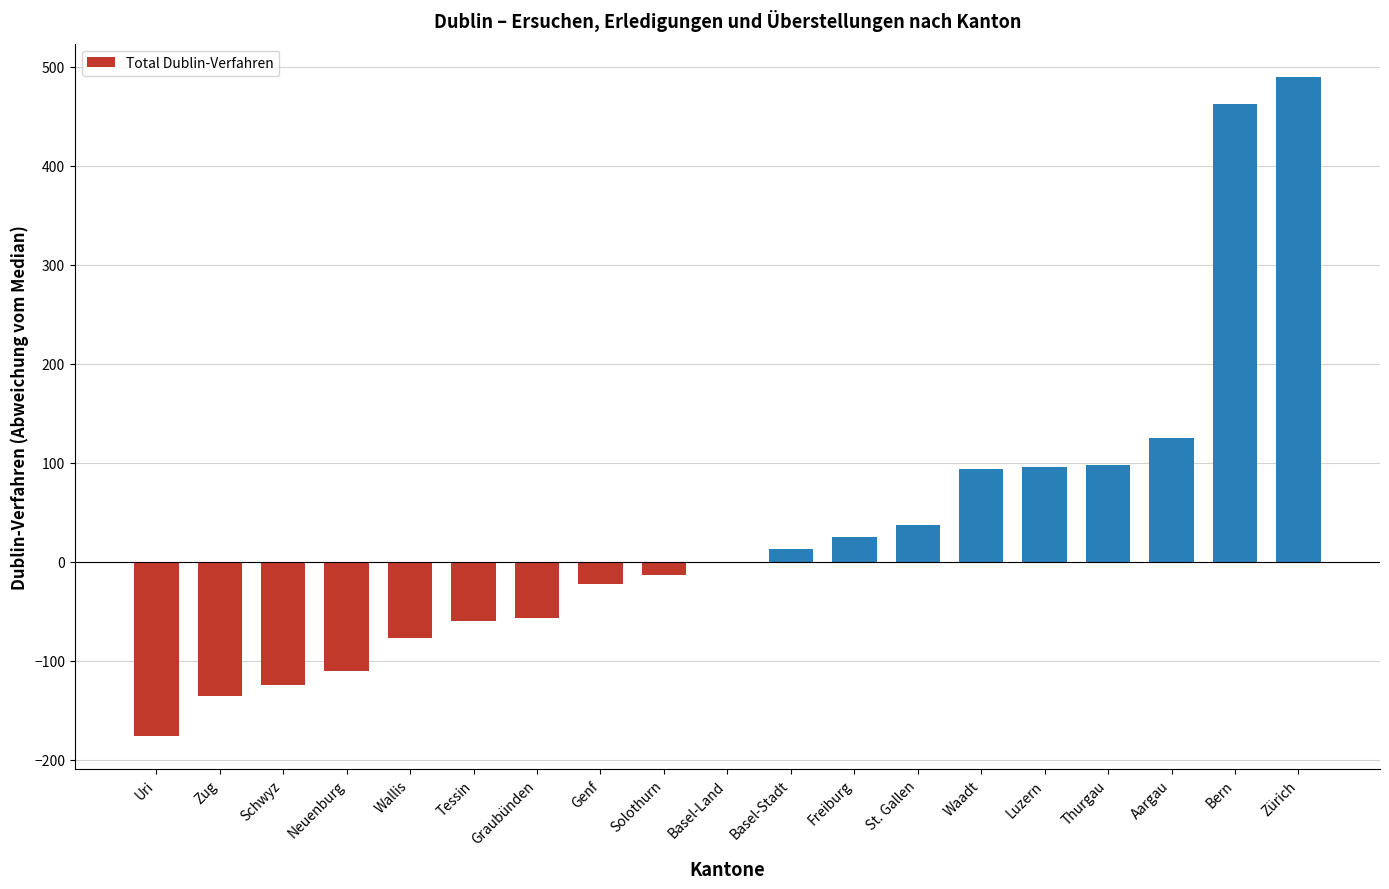

Where is the data nearest to the value 157?

Aargau